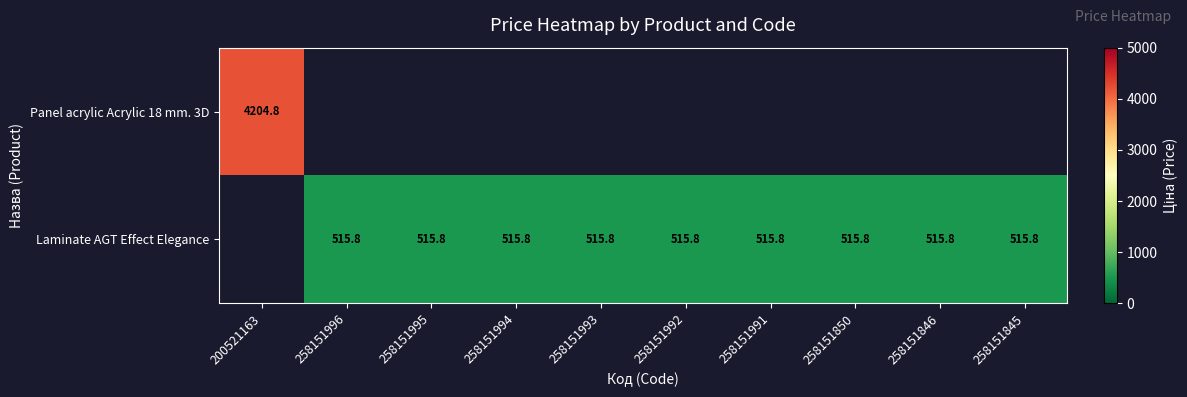

Rank the series by their average value, from highest to lowest.

Panel acrylic Acrylic 18 mm. 3D, Laminate AGT Effect Elegance